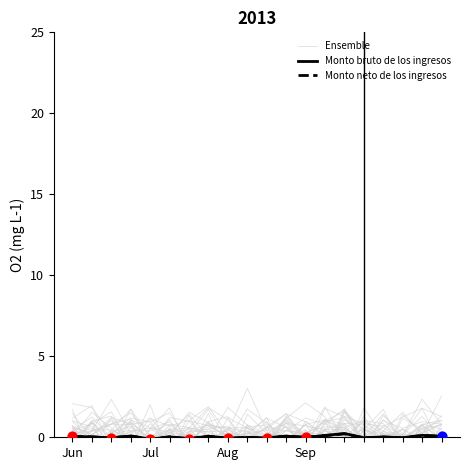

At which category is the sum across all series the highest?

Sep